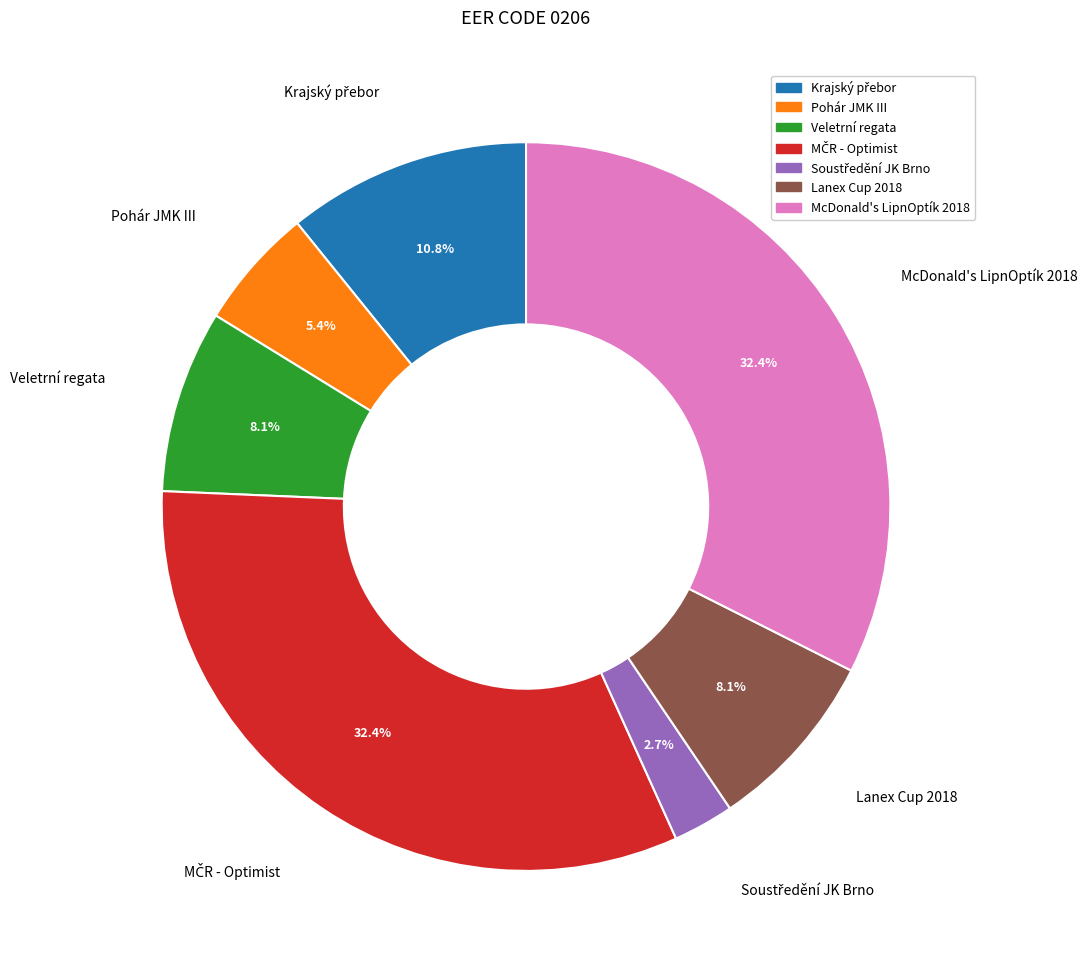

Is there a majority slice in this chart?

No